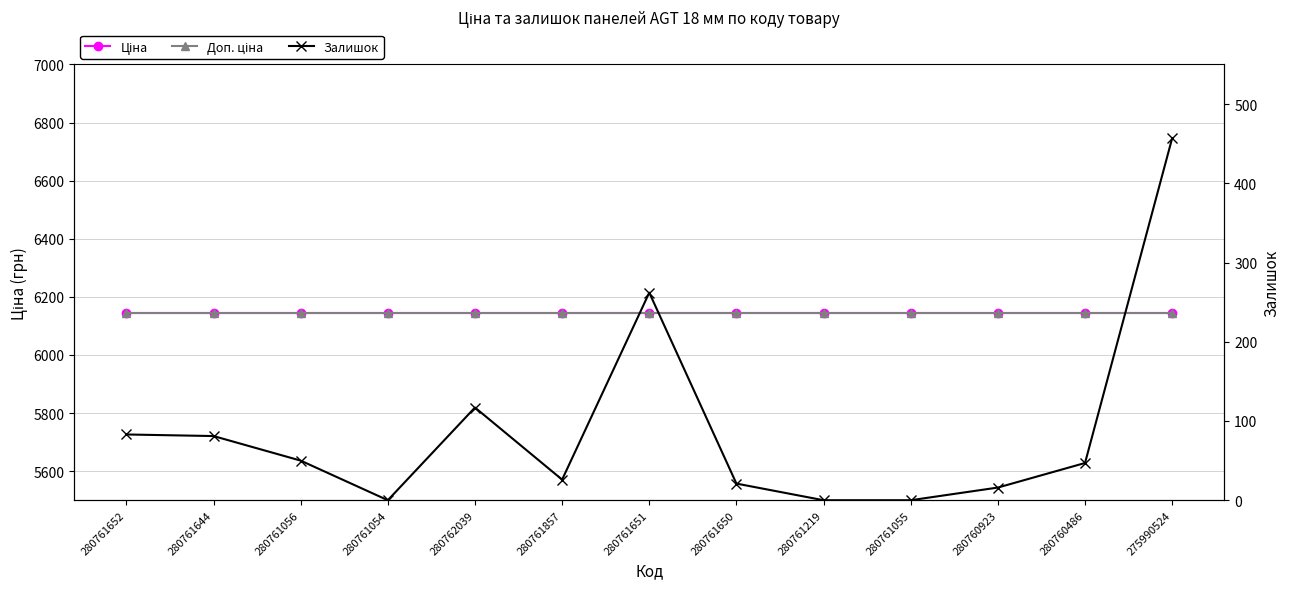

What is the difference between the highest and lowest values at 280761219?

6143.2